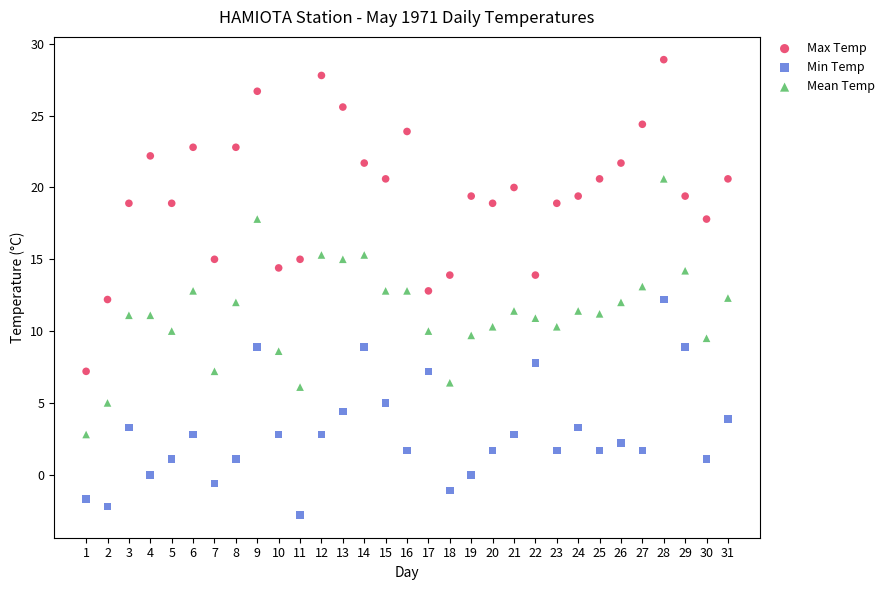

What are all the series names shown in the legend?

Max Temp, Min Temp, Mean Temp